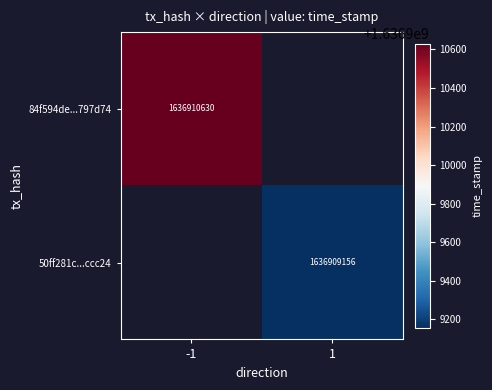

Which has a higher value, direction or time_stamp?

time_stamp